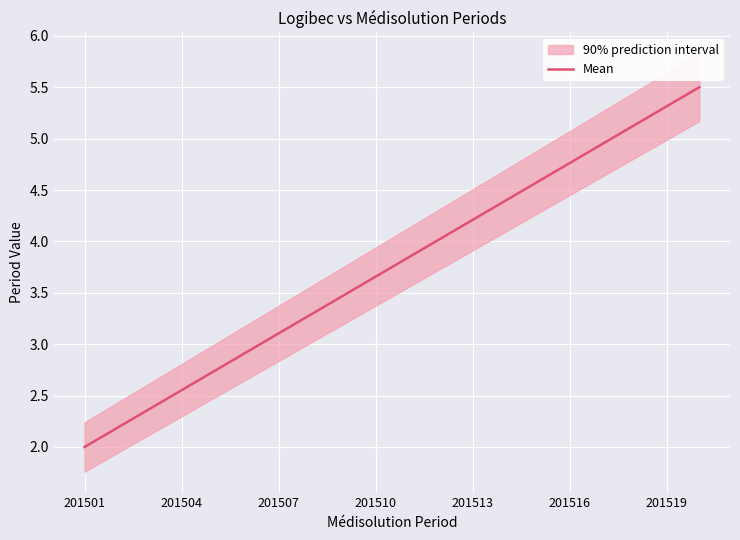

Reading left to right, extract all data points from this chart.

2.0	2.2	2.4	2.6	2.7	2.9	3.1	3.3	3.5	3.7	3.8	4.0	4.2	4.4	4.6	4.8	4.9	5.1	5.3	5.5